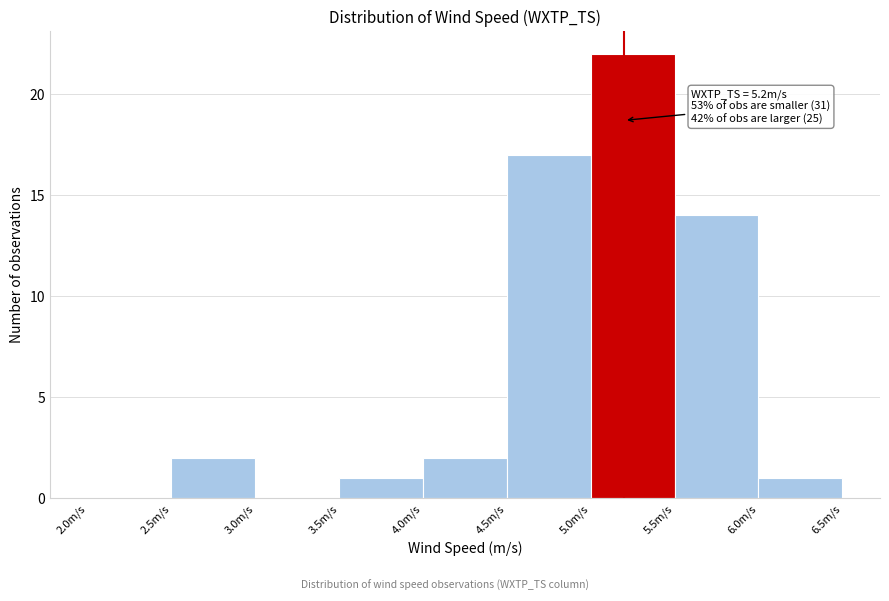

Which range on the x-axis has the tallest bar?

5.0 to 5.5